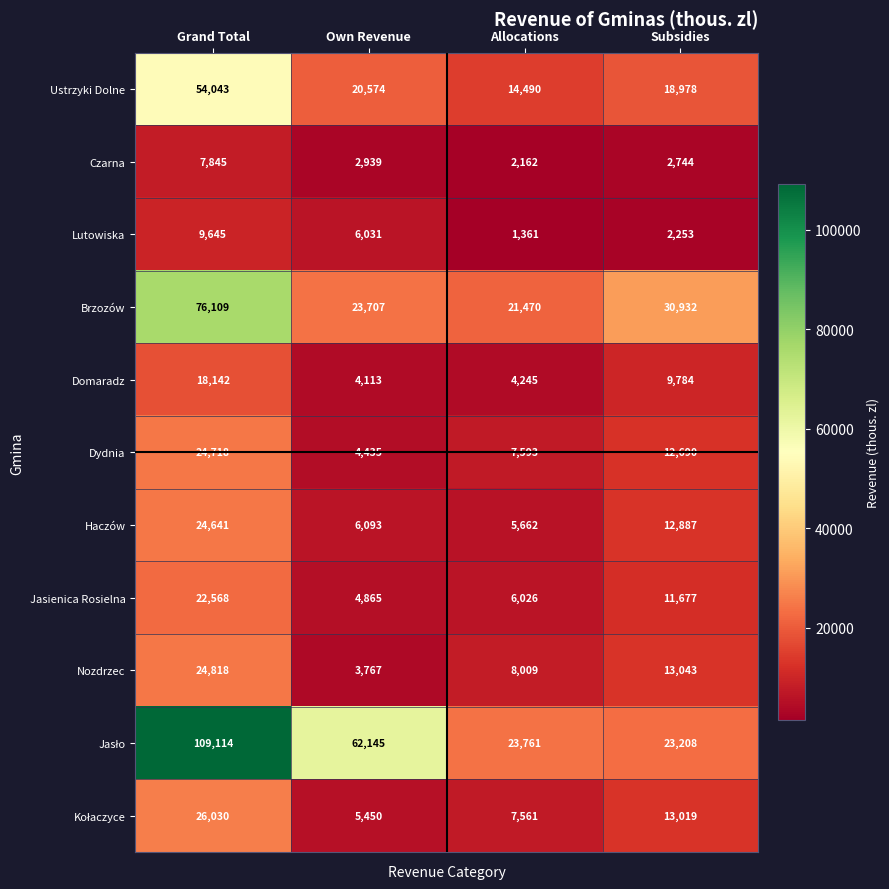

How many categories are shown in the chart?

4